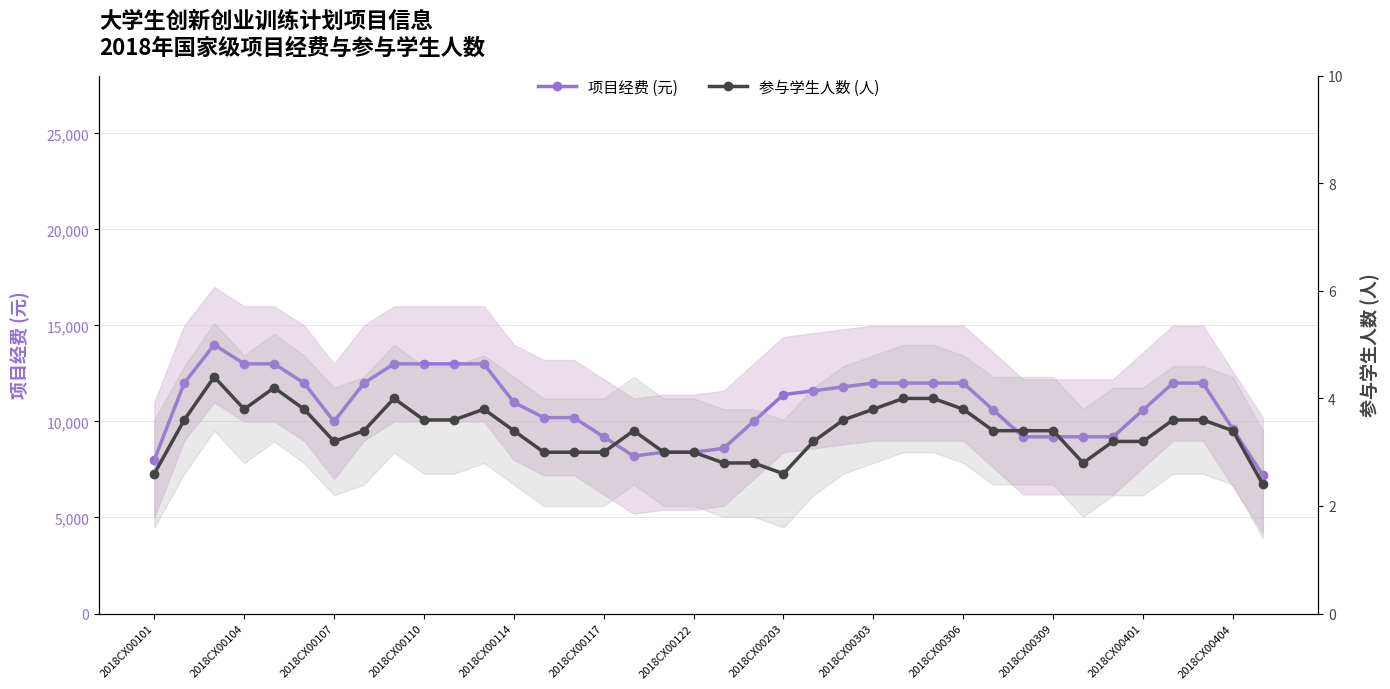

Reading left to right, list all the values displayed in this chart.

项目经费 (元): 8000.0	12000.0	14000.0	13000.0	13000.0	12000.0	10000.0	12000.0	13000.0	13000.0	13000.0	13000.0	11000.0	10200.0	10200.0	9200.0	8200.0	8400.0	8400.0	8600.0	10000.0	11400.0	11600.0	11800.0	12000.0	12000.0	12000.0	12000.0	10600.0	9200.0	9200.0	9200.0	9200.0	10600.0	12000.0	12000.0	9600.0	7200.0
参与学生人数 (人): 2.6	3.6	4.4	3.8	4.2	3.8	3.2	3.4	4.0	3.6	3.6	3.8	3.4	3.0	3.0	3.0	3.4	3.0	3.0	2.8	2.8	2.6	3.2	3.6	3.8	4.0	4.0	3.8	3.4	3.4	3.4	2.8	3.2	3.2	3.6	3.6	3.4	2.4